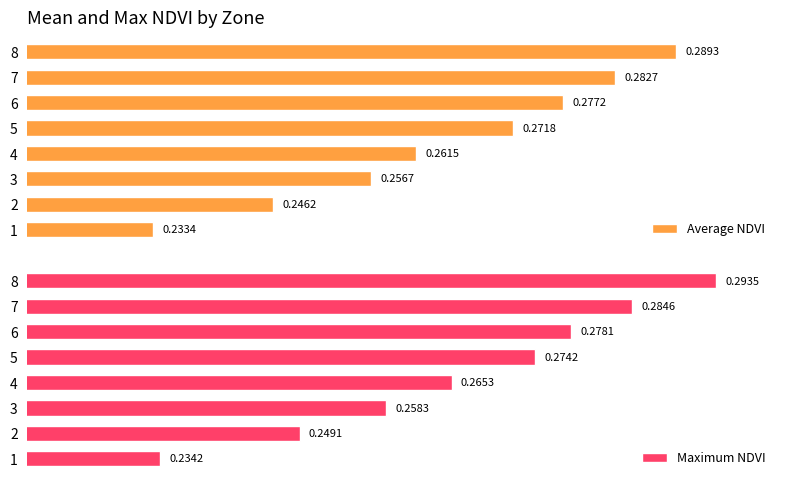

Rank the series at 2 from highest to lowest value.

Maximum NDVI, Average NDVI